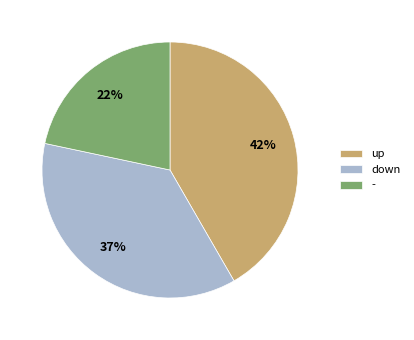

What is the largest slice in the pie chart?

up